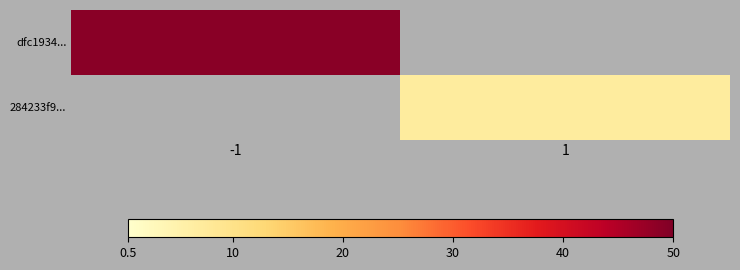

Count the number of data series in this chart.

2